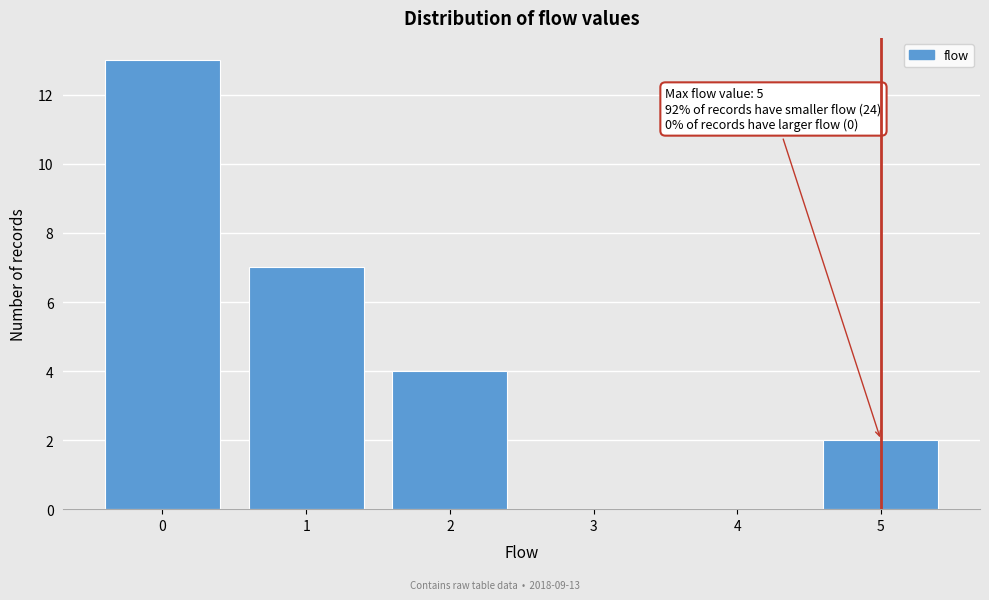

Which range on the x-axis has the tallest bar?

-0.5 to 0.5